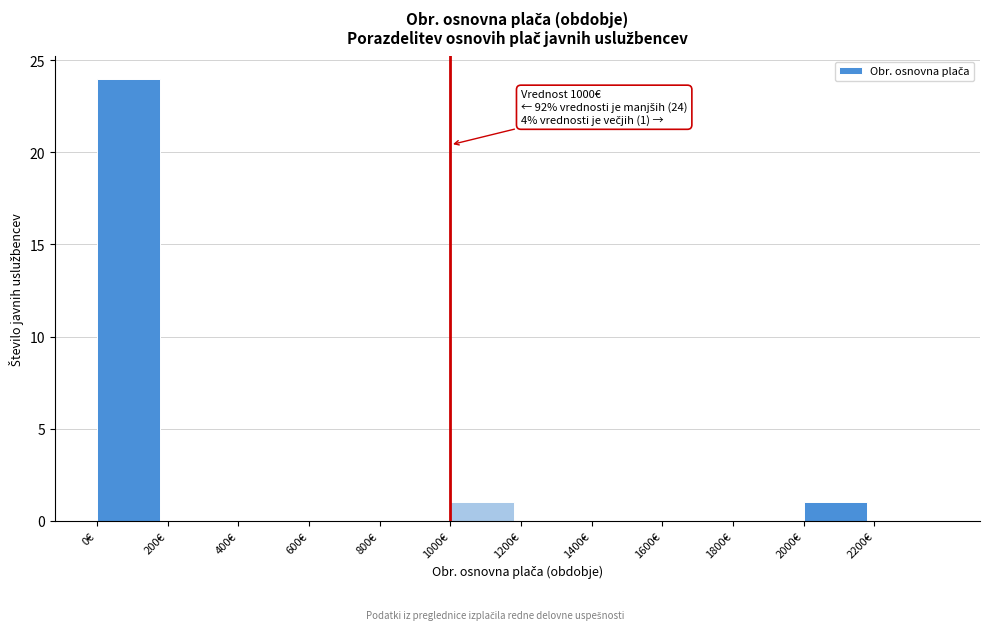

Over which range of the x-axis is the bar tallest?

0 to 200